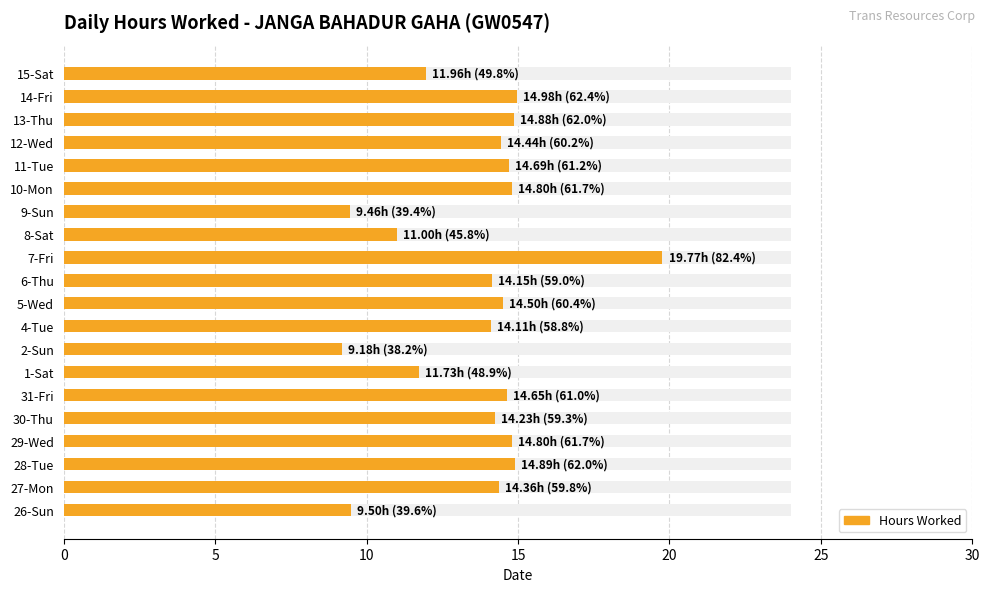

How many bars are there in total?

20